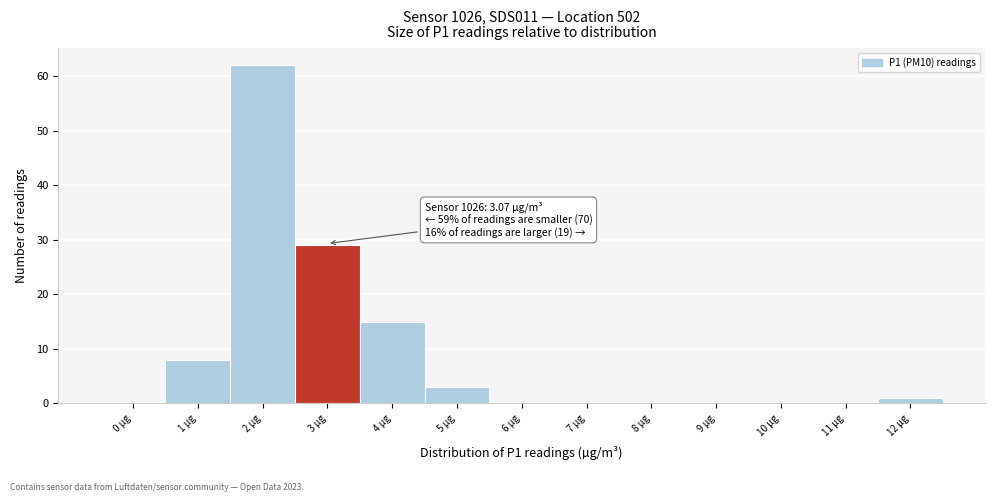

Reading left to right, extract all data points from this chart.

0 µg=0	1 µg=8	2 µg=62	3 µg=29	4 µg=15	5 µg=3	6 µg=0	7 µg=0	8 µg=0	9 µg=0	10 µg=0	11 µg=0	12 µg=1